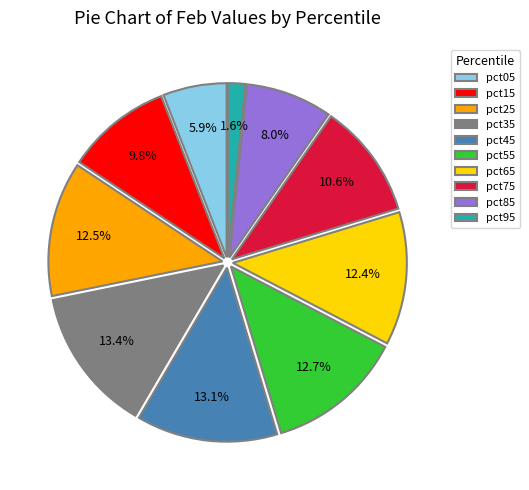

Is there any slice that represents more than half of the pie?

No